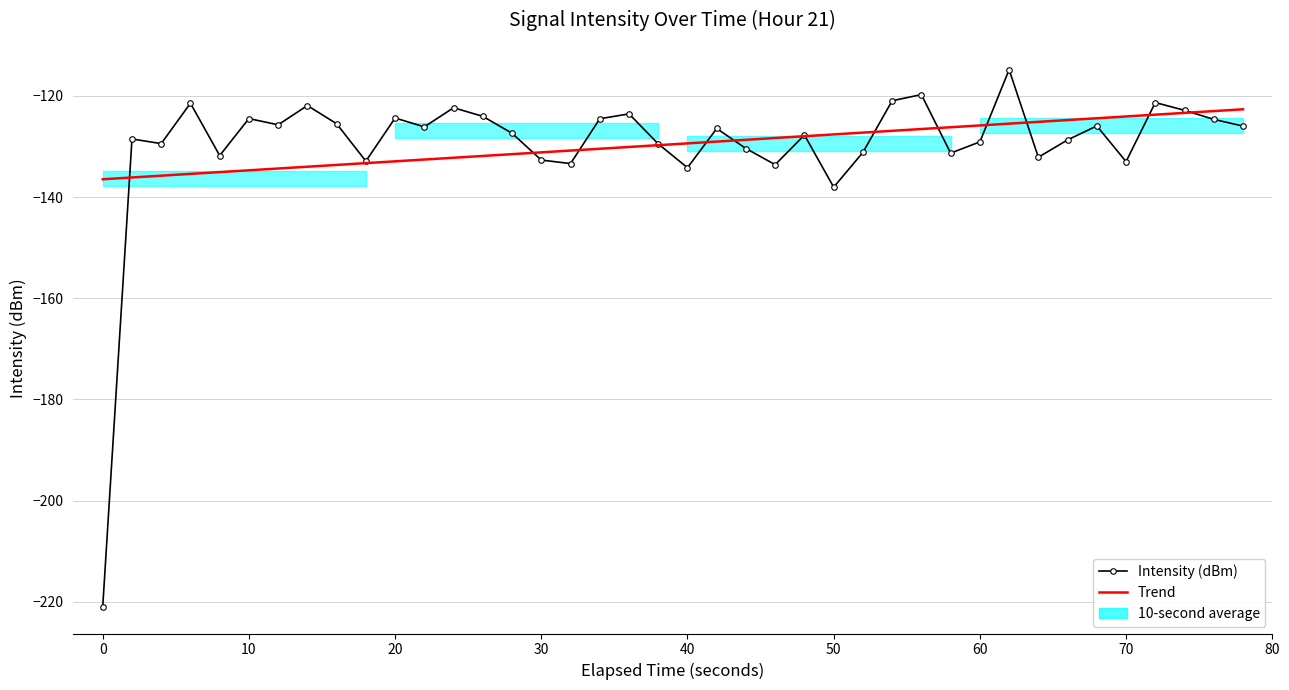

What is the value of the Intensity (dBm) point at the 38th from the left?

-122.8